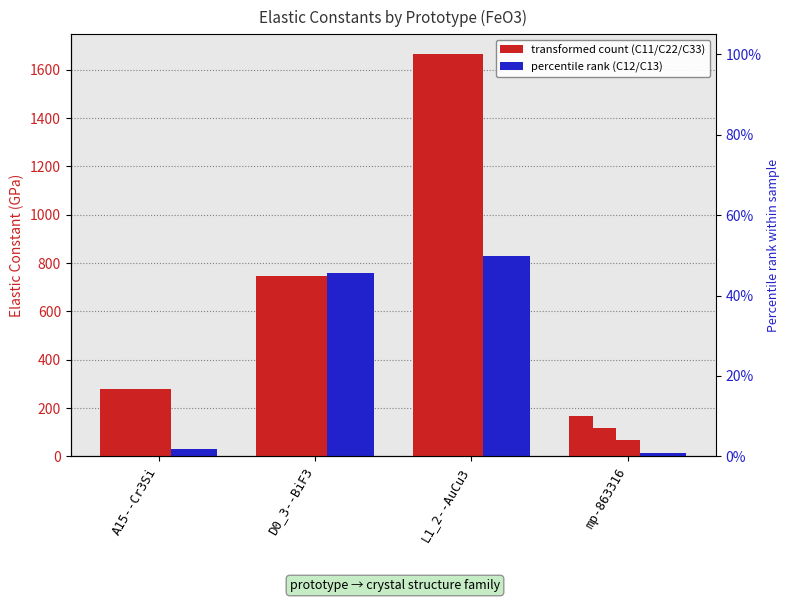

Reading left to right, transcribe all the data shown in this chart.

C11: 278.9	745.4	1663.7	167.4
C22: 278.9	745.4	1663.7	117.7
C33: 278.9	745.4	1663.7	68.8
C12: 29.6	759.9	829.1	12.0
C13: 29.6	759.9	829.1	12.6